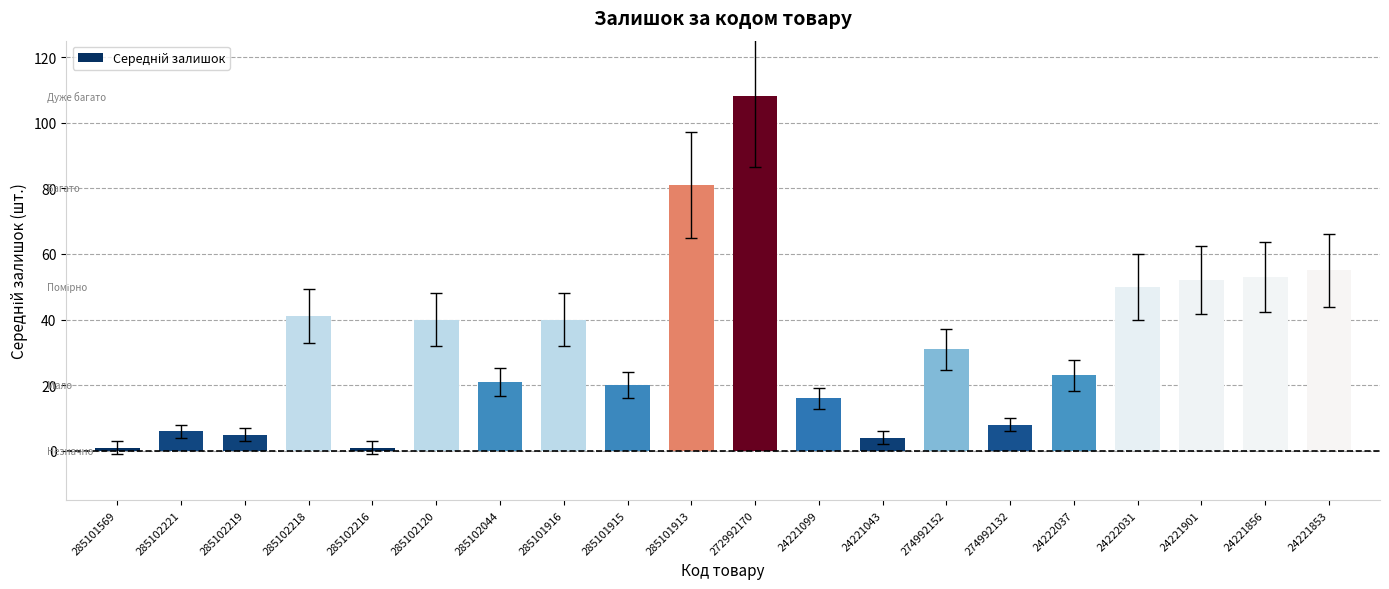

What is the label of the 16th bar from the left?

24222037